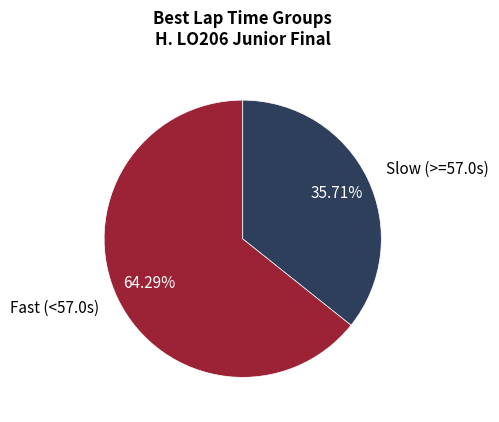

Do Slow (>=57.0s) and Fast (<57.0s) together represent more than half of the pie?

Yes